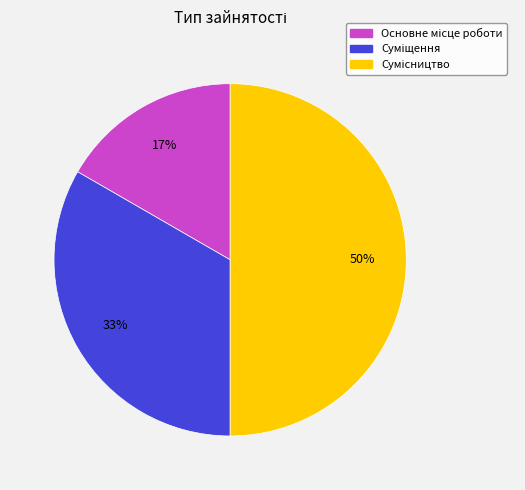

How many segments does this pie chart have?

3